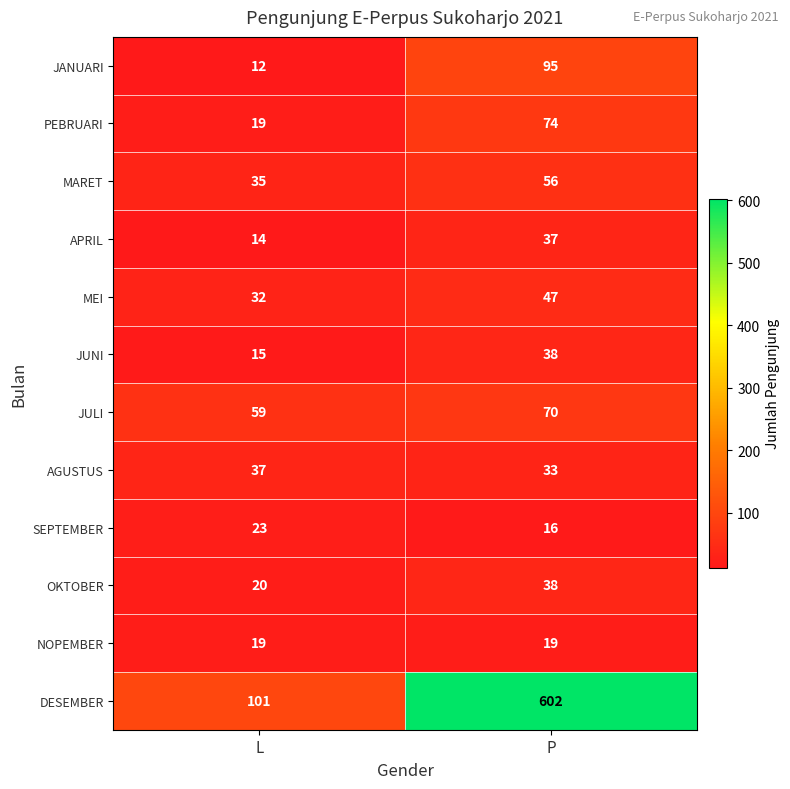

Which series has the largest range (max minus min)?

DESEMBER